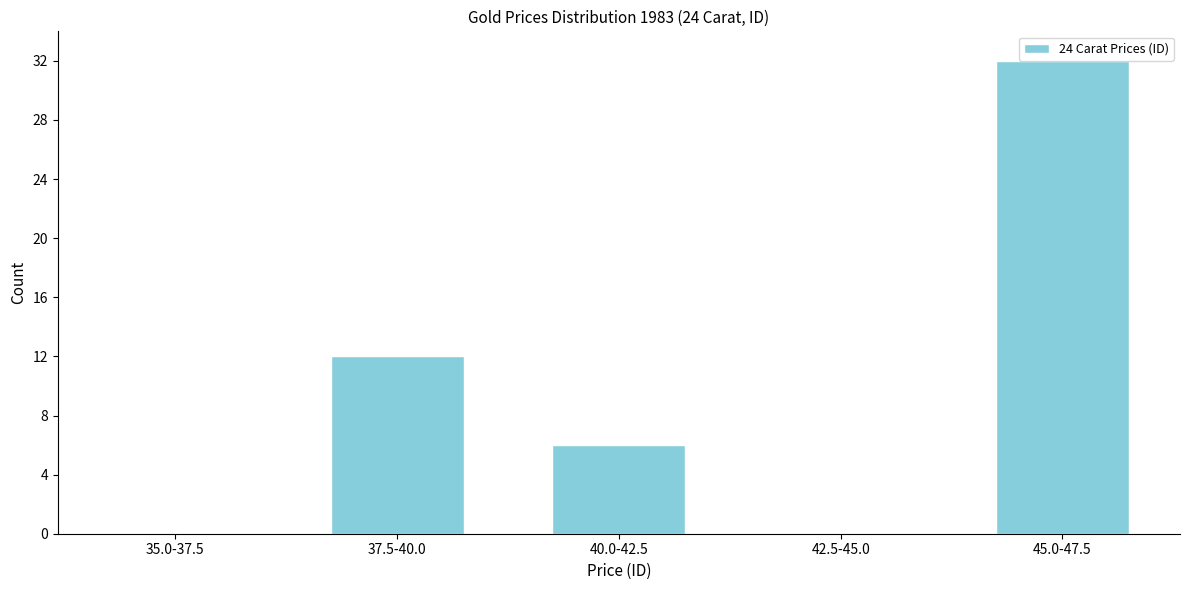

Reading left to right, what are all the values shown in this chart?

35.0-37.5=0	37.5-40.0=12	40.0-42.5=6	42.5-45.0=0	45.0-47.5=32